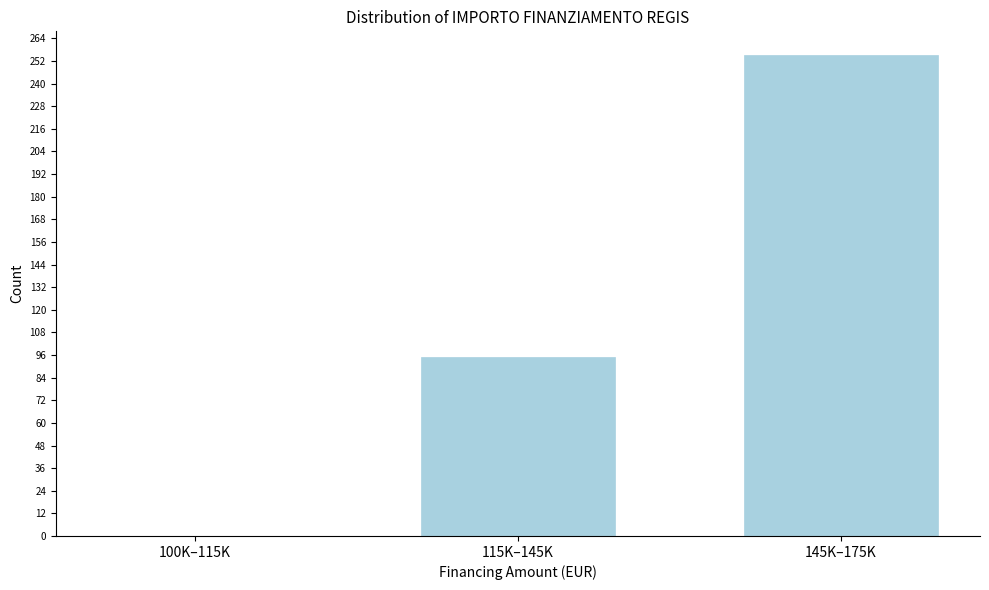

Reading left to right, list all the values displayed in this chart.

100K–115K=0	115K–145K=95	145K–175K=255